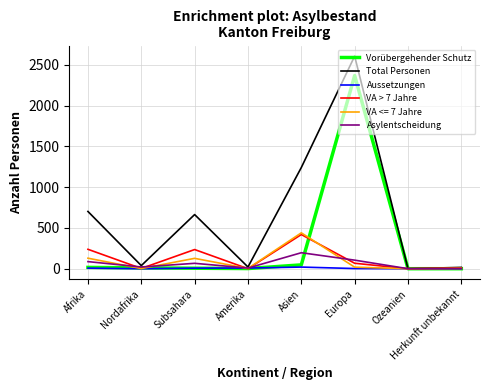

True or false: Asylentscheidung has more than 1 interior local peaks.

True